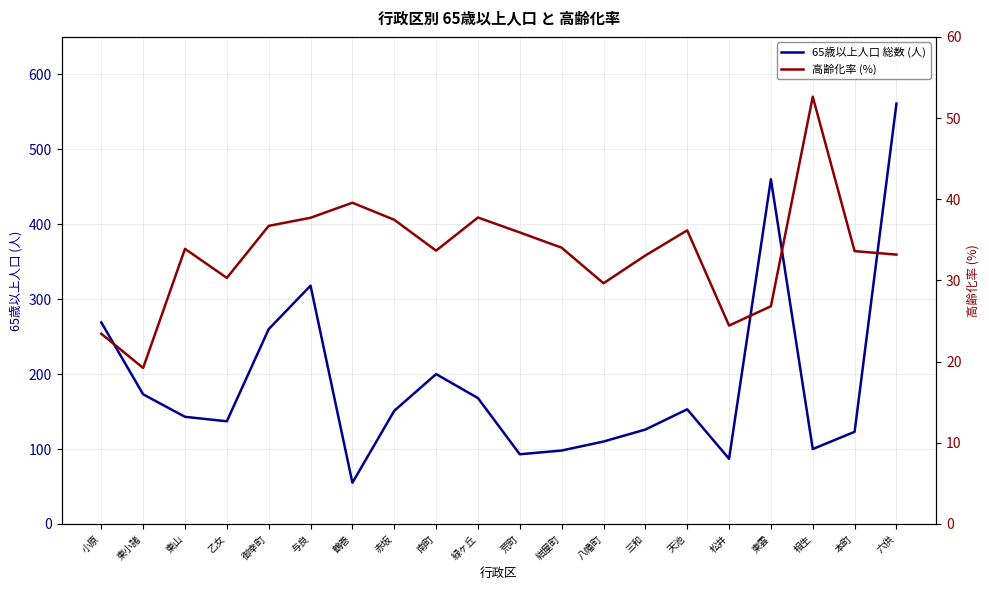

At which category does the chart reach its peak across all series?

六供